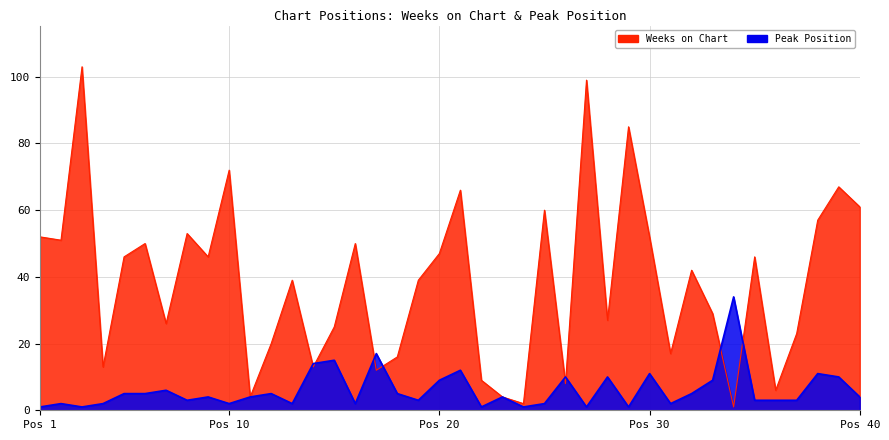

What is the average value of the Peak Position series?

6